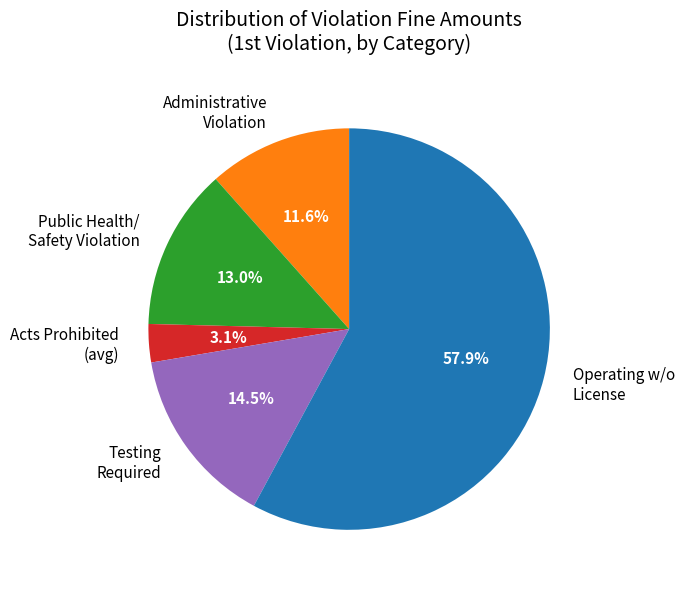

Rank the categories by value from highest to lowest.

Operating w/o License, Testing Required, Public Health/ Safety Violation, Administrative Violation, Acts Prohibited (avg)